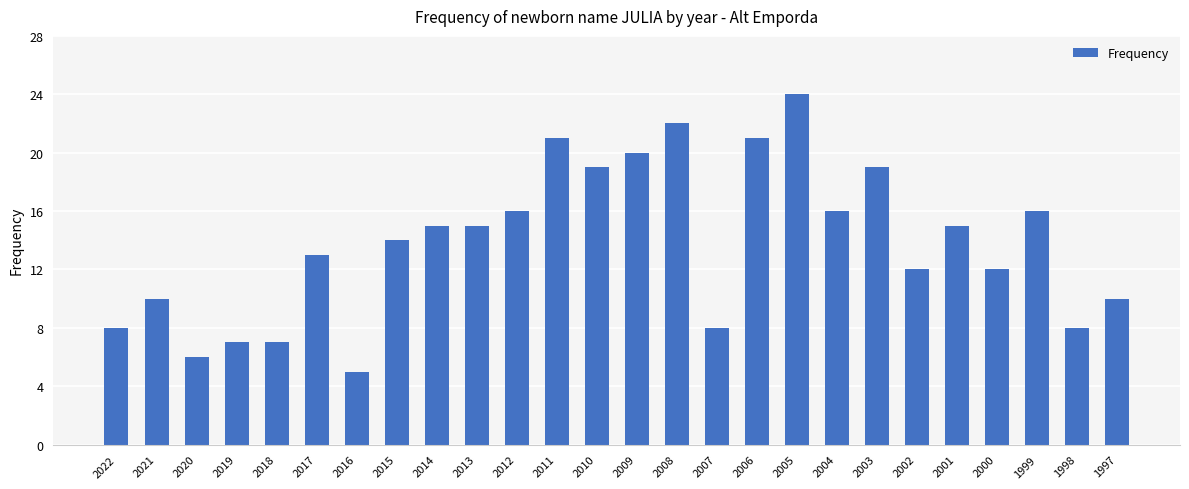

How many values are below 15?

13